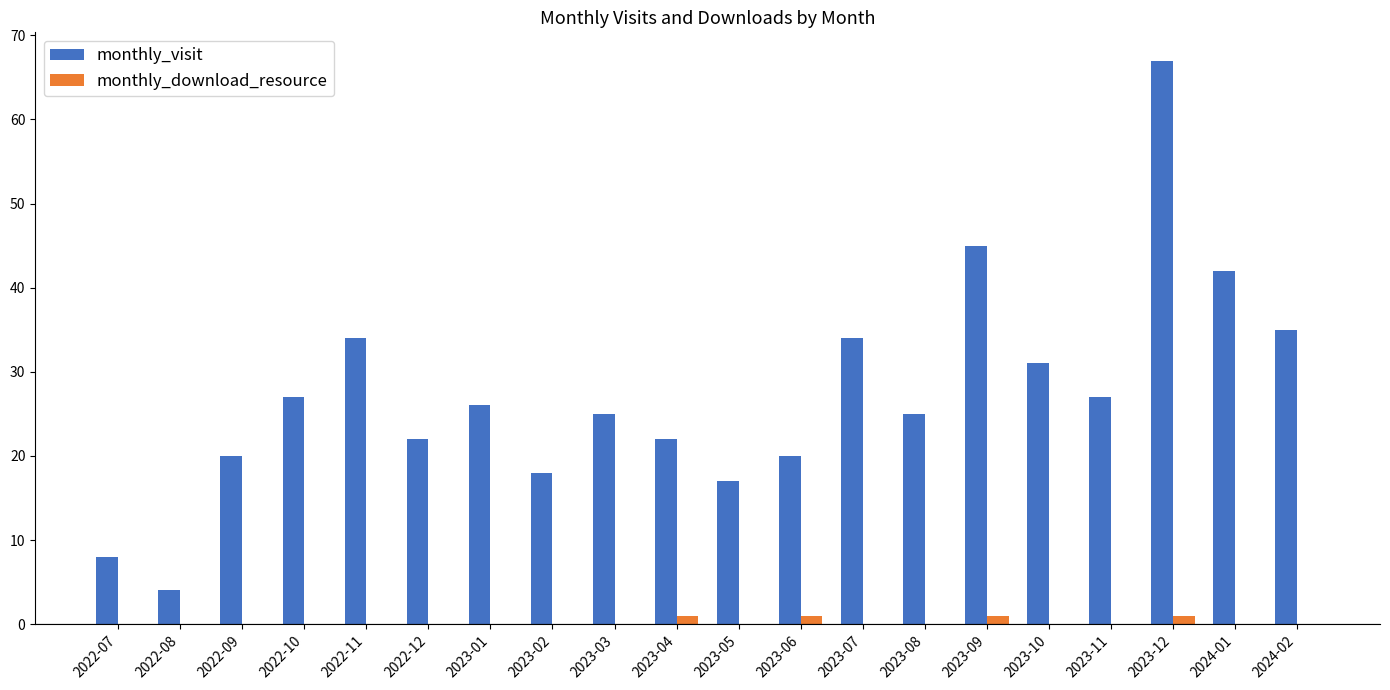

Between 2022-10 and 2023-06, which series saw the biggest shift?

monthly_visit